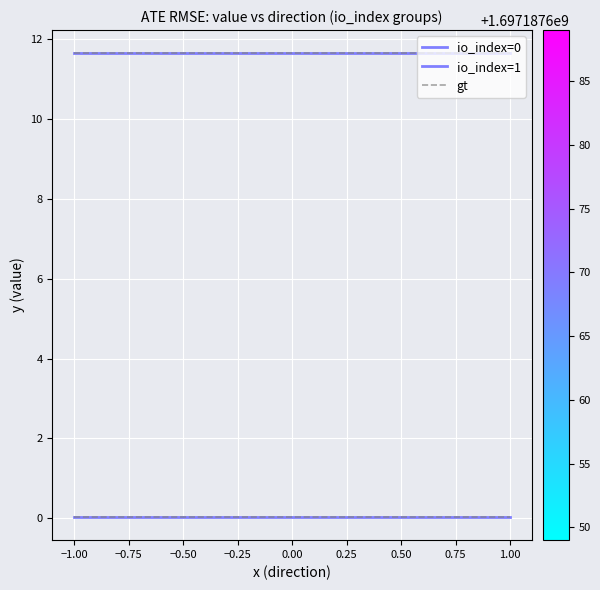

At how many categories does at least one series exceed 1?

2